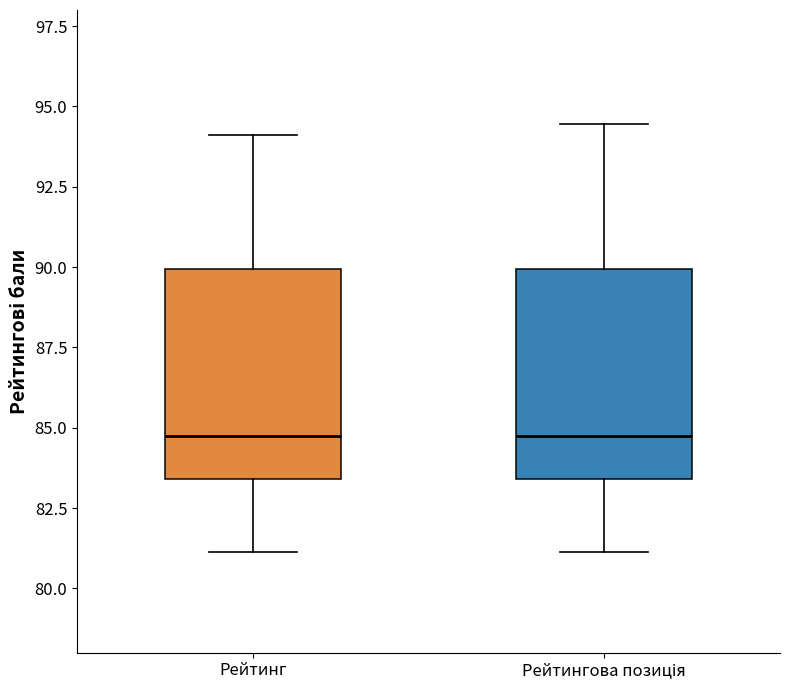

Where does the median line of the box for Рейтинг sit on the y-axis? The values are not printed on the chart, so give them approximately, as read against the axis.

85.0